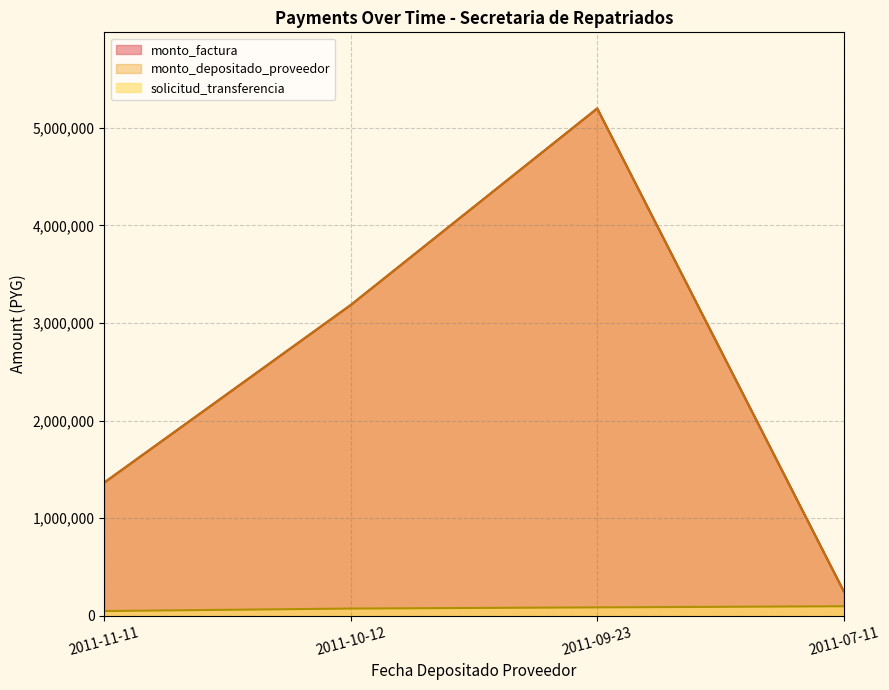

What is the maximum value shown in the chart?

5200000